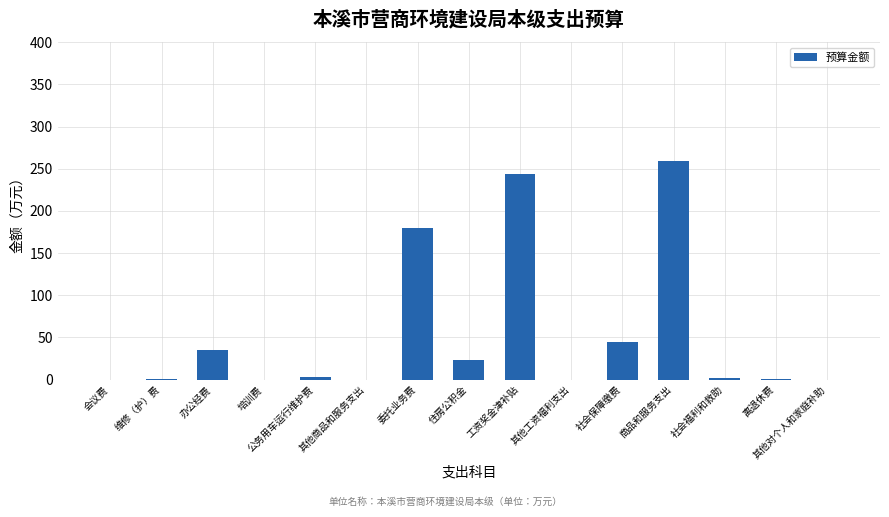

How many data points are above 2?

8